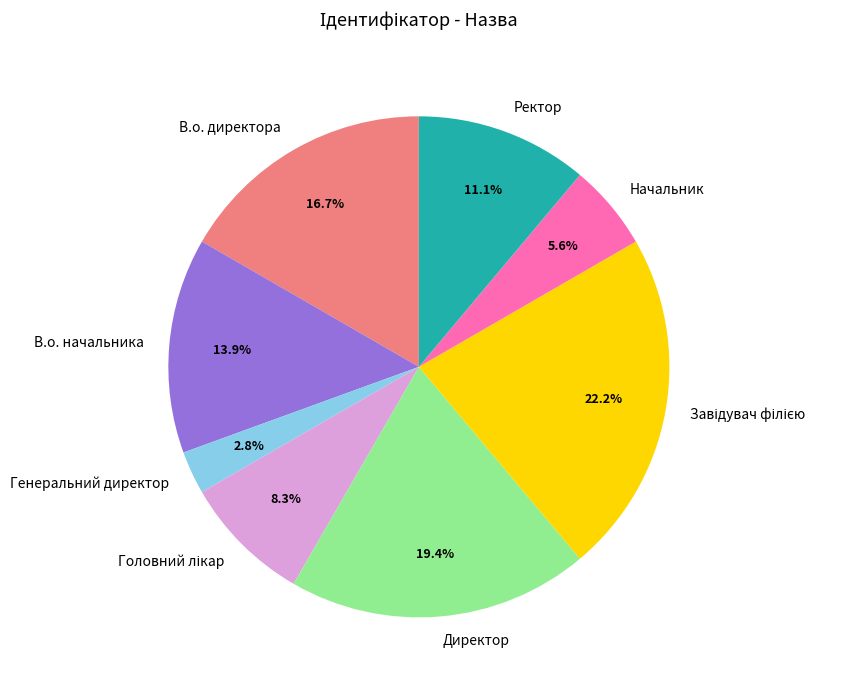

Between В.о. начальника and Начальник, which is larger?

В.о. начальника